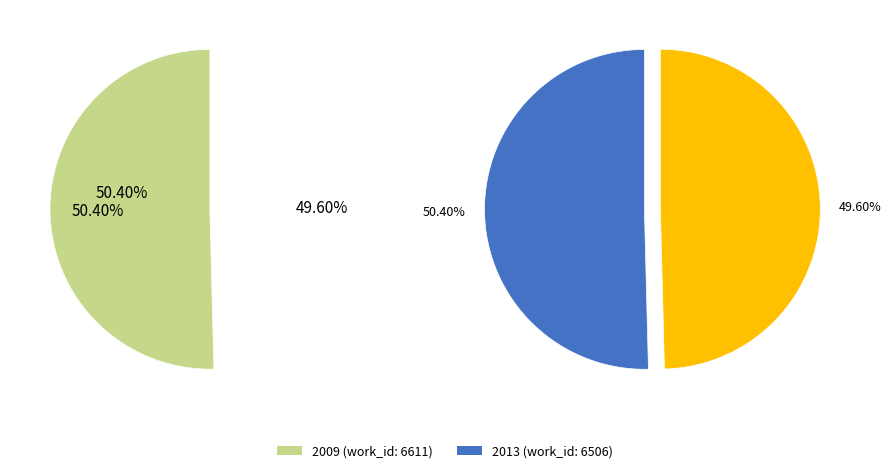

The 2013 slice represents 64% of the pie. True or false?

False